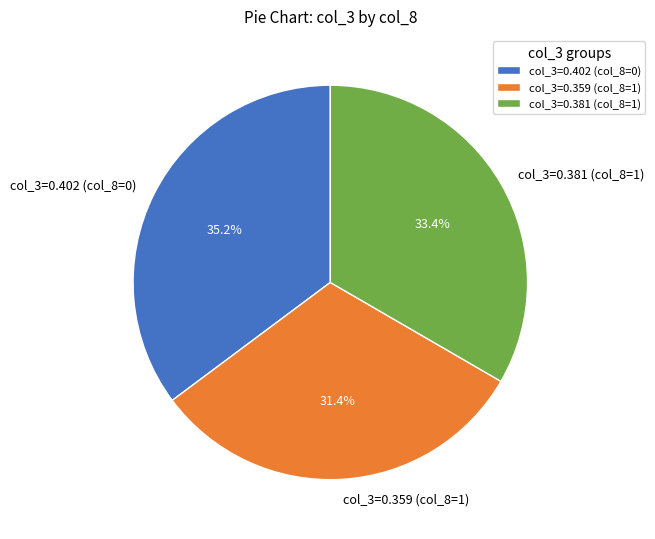

Between col_3=0.381 (col_8=1) and col_3=0.359 (col_8=1), which is larger?

col_3=0.381 (col_8=1)